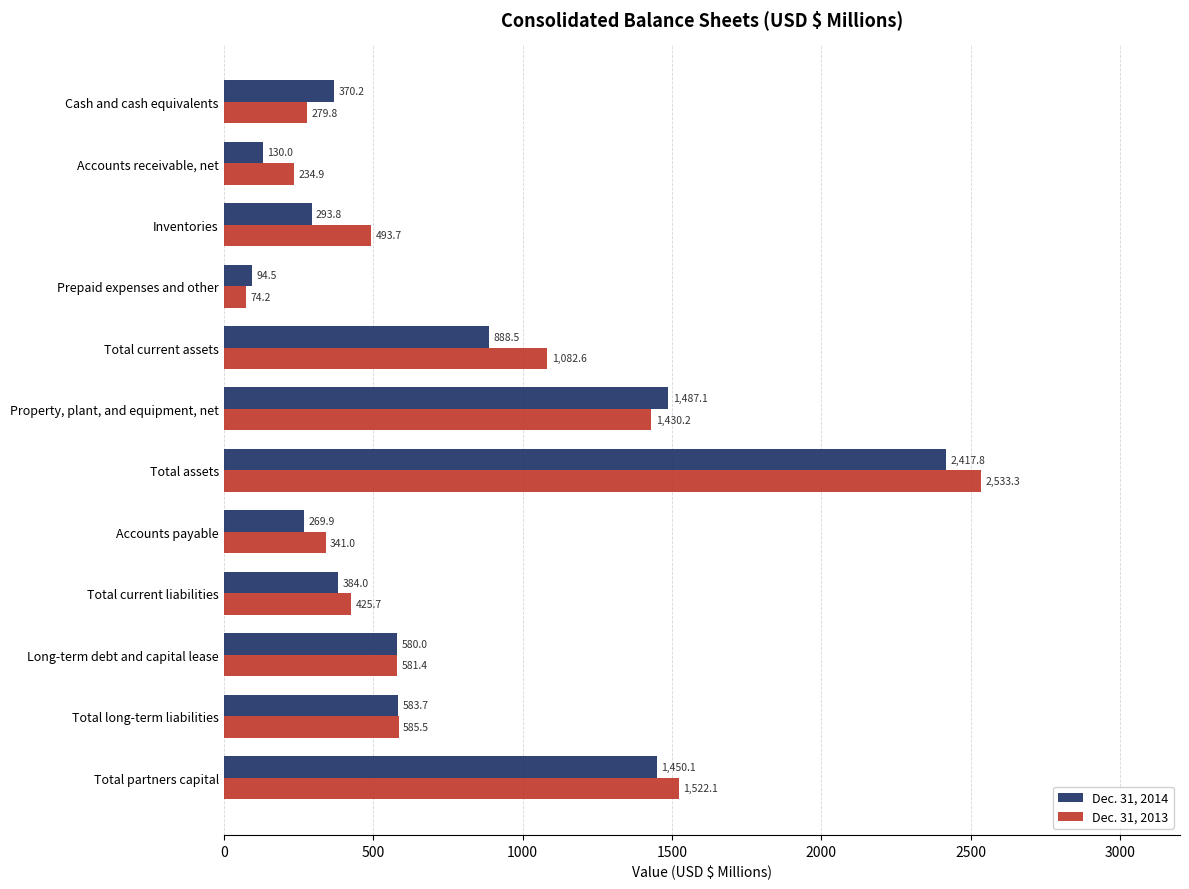

Which series has the largest range (max minus min)?

Dec. 31, 2013